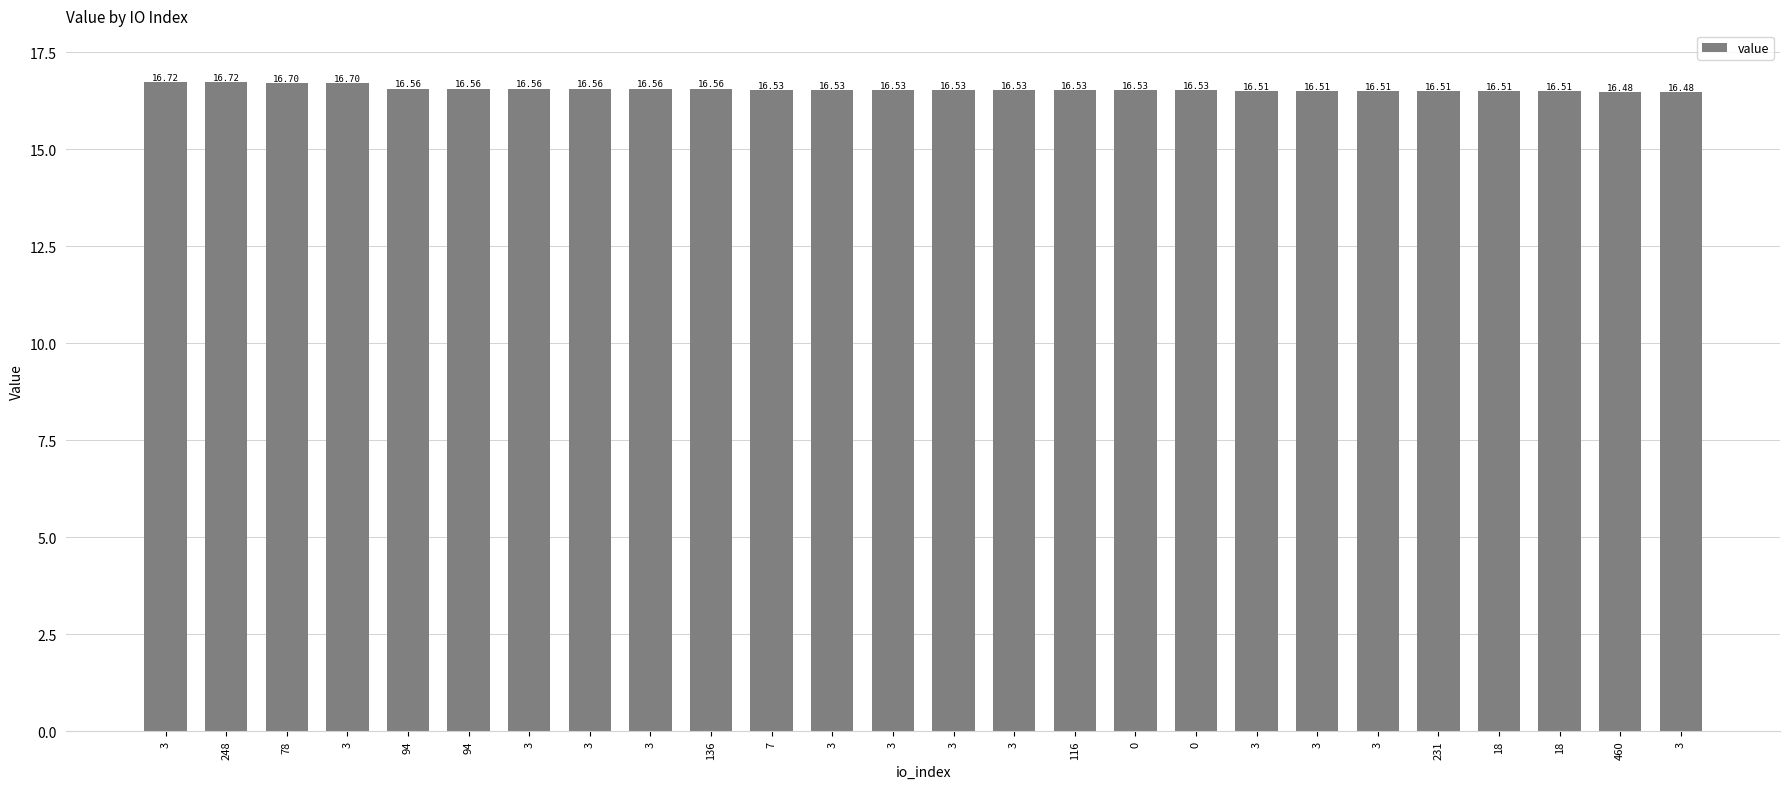

The chart shows a value of 23.6 at 3. True or false?

False